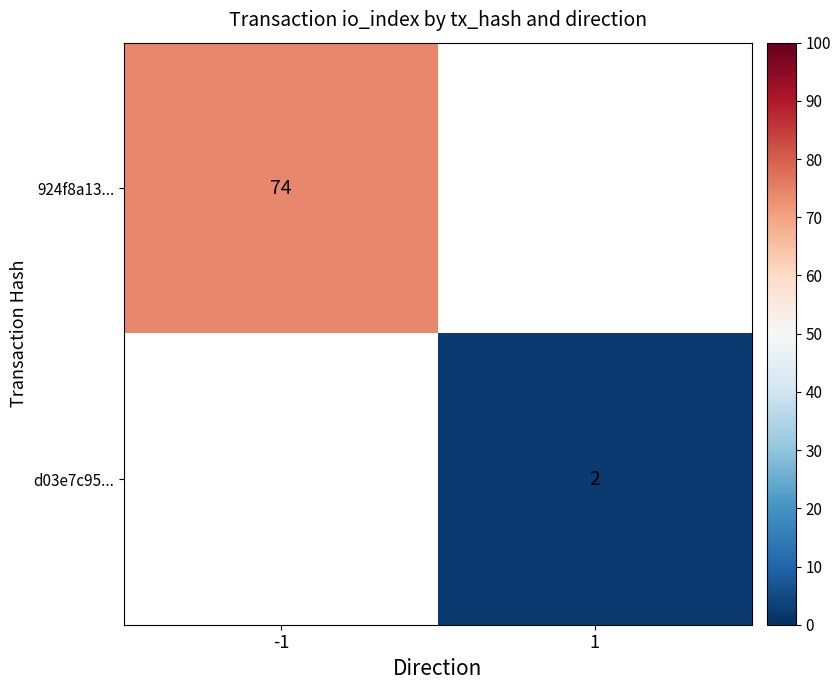

Between 1 and -1, which is larger?

-1